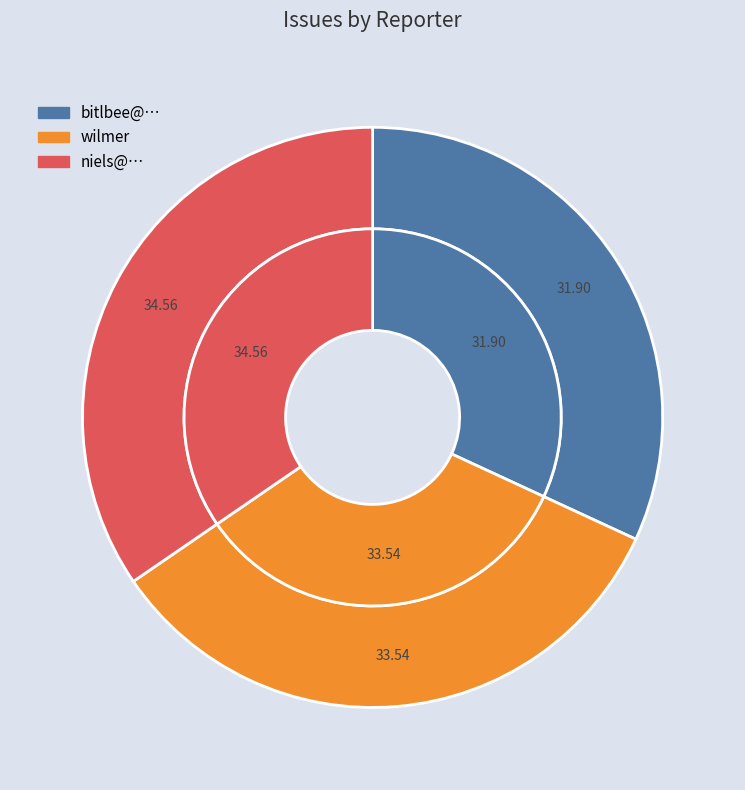

Which has a higher value, niels@… or wilmer?

niels@…